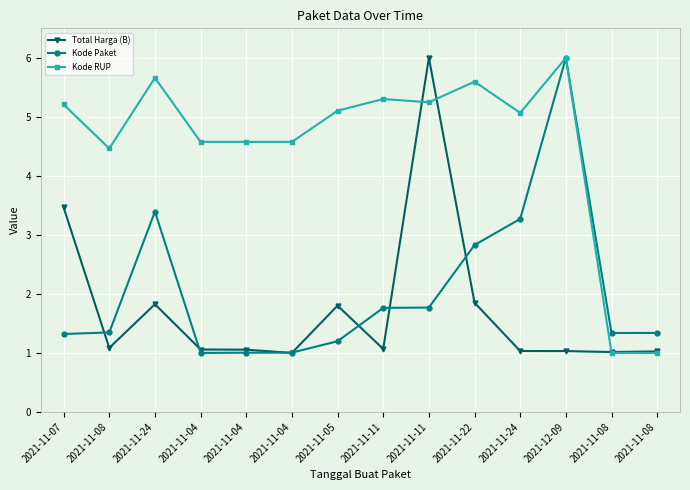

What are all the series names shown in the legend?

Total Harga (B), Kode Paket, Kode RUP